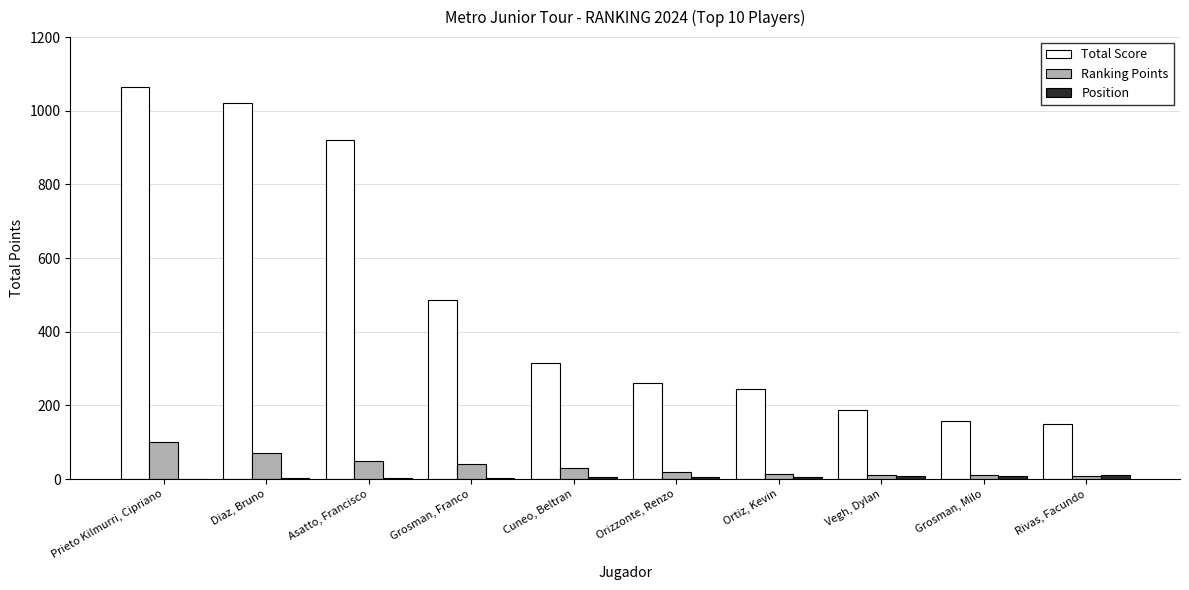

Between Prieto Kilmurri, Cipriano and Cuneo, Beltran, which series saw the biggest shift?

Total Score